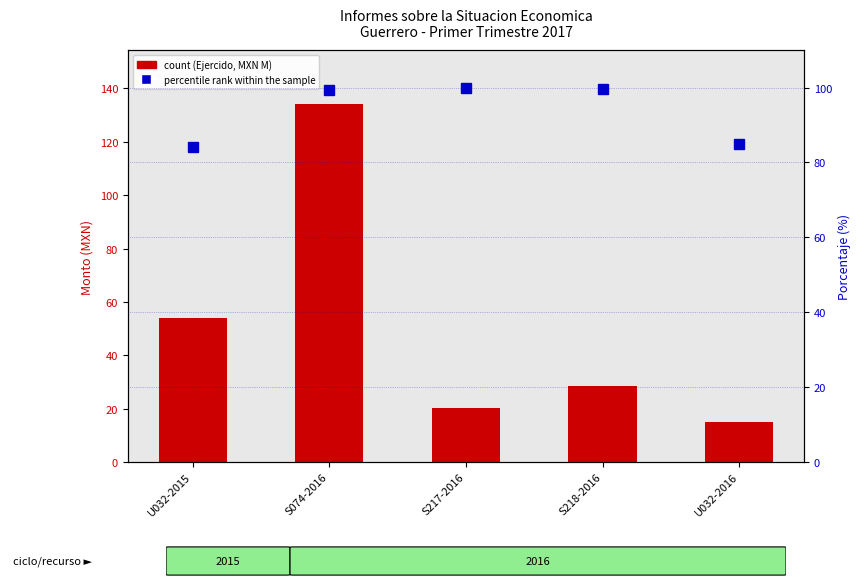

How many data points in count are less than 28?

2